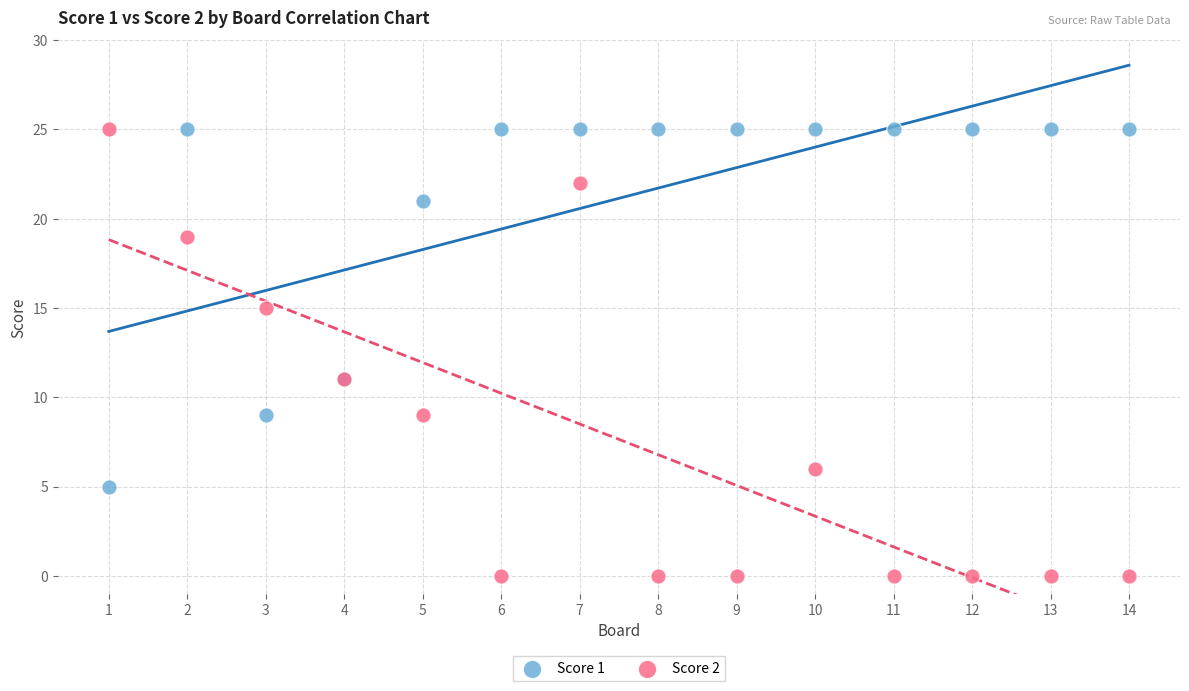

Which series has the widest spread of Y values?

Score 2